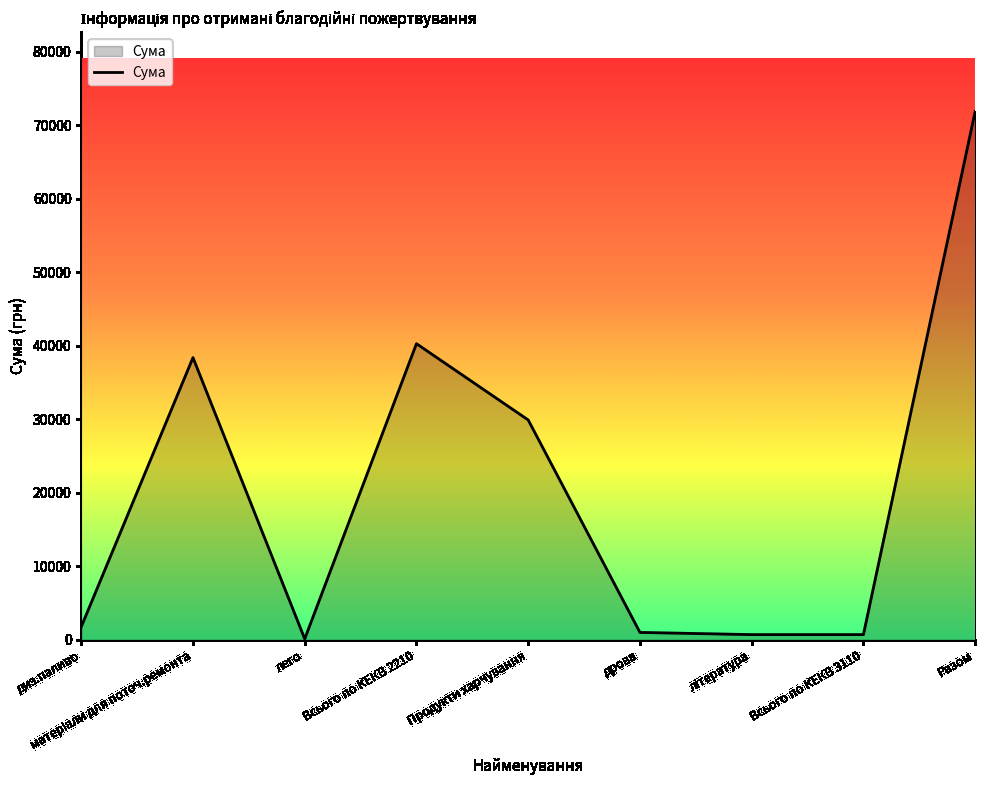

What is the ratio of the value at Всього по КЕКВ 2210 to the value at Продукти харчування?

1.3